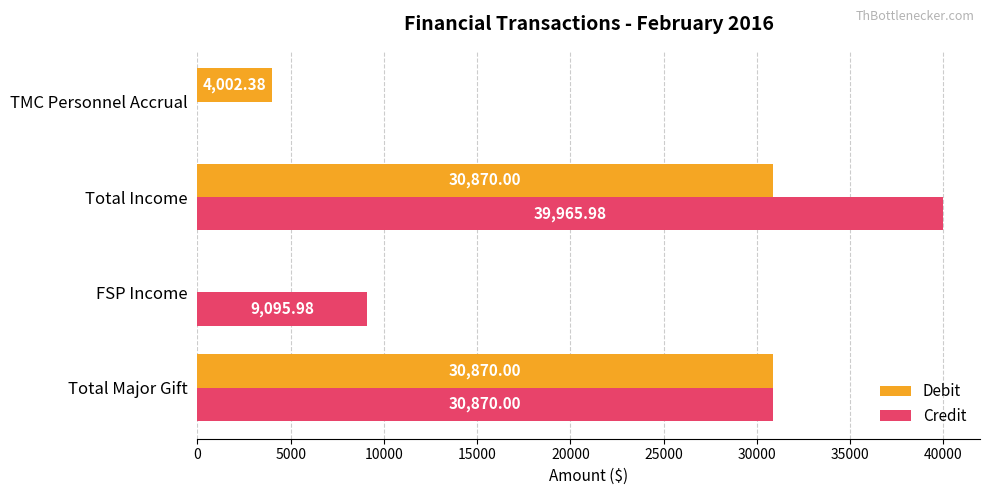

Between Total Major Gift and TMC Personnel Accrual, which series saw the biggest shift?

Credit